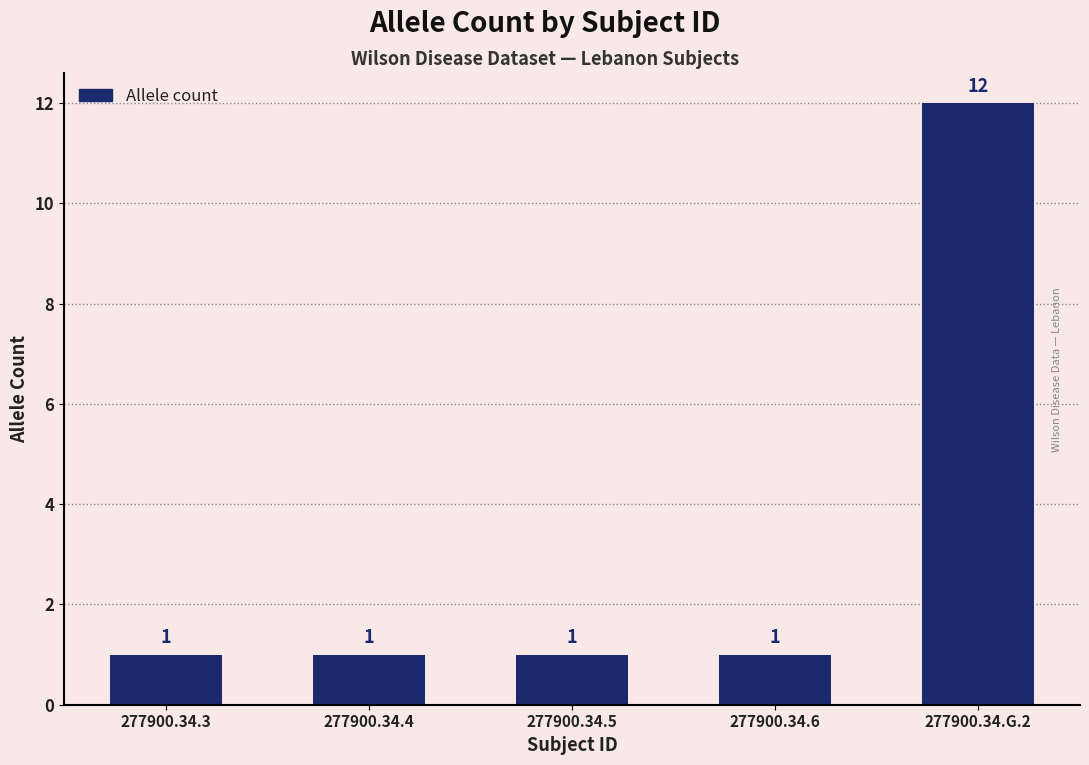

What is the sum of all values?

16